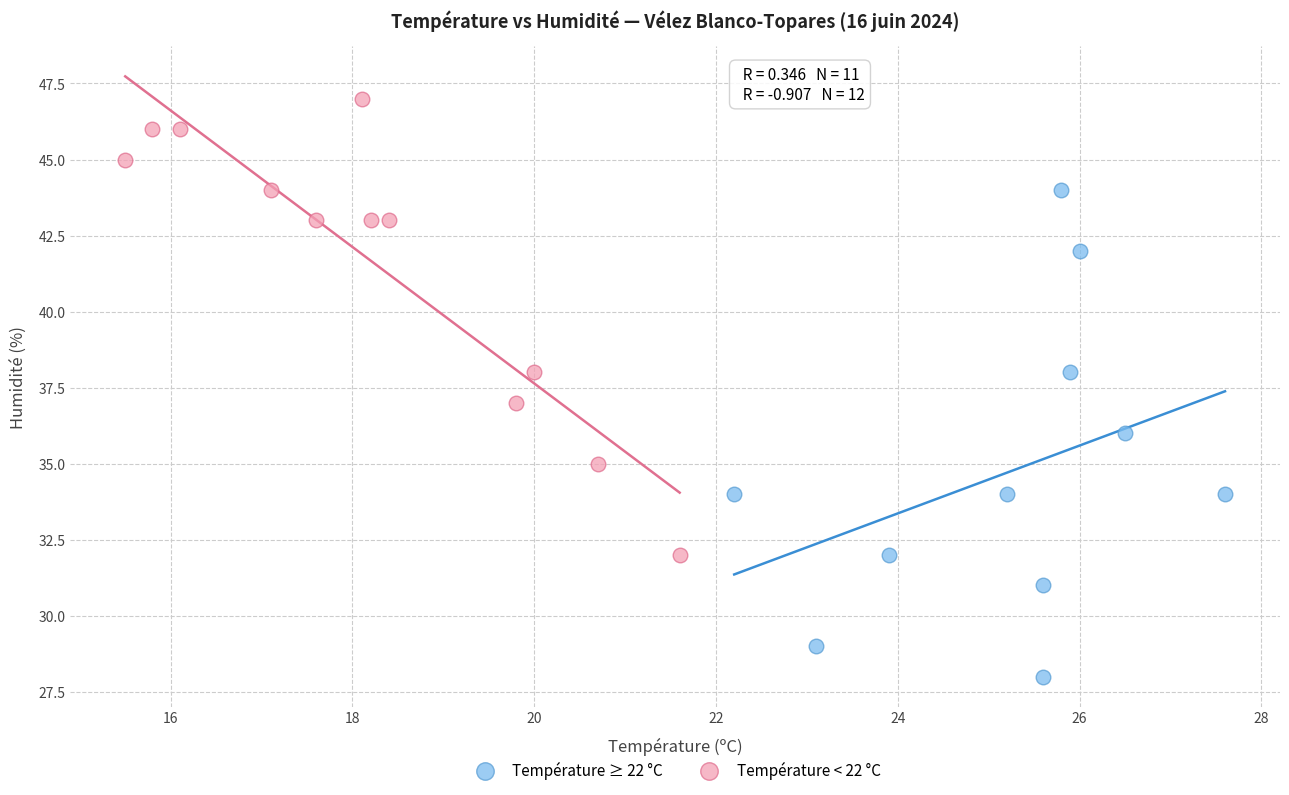

Which series has the largest Y range (max minus min)?

Température ≥ 22 °C